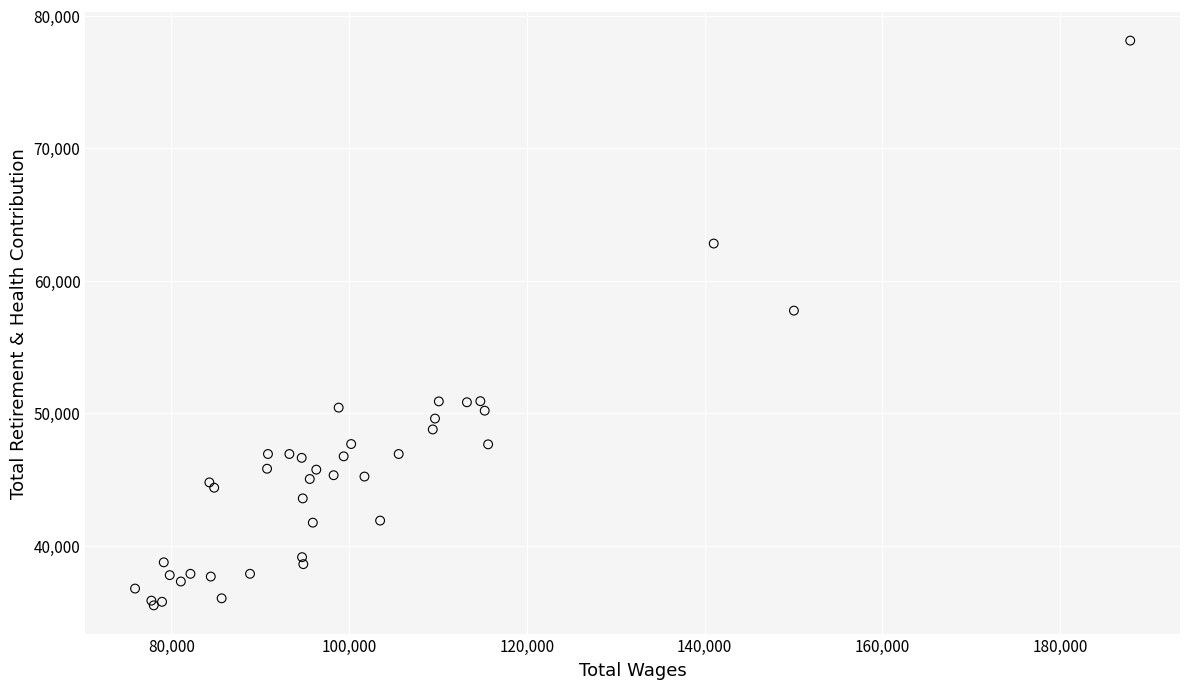

What Y value in the scatter plot is closest to 56813?

57747